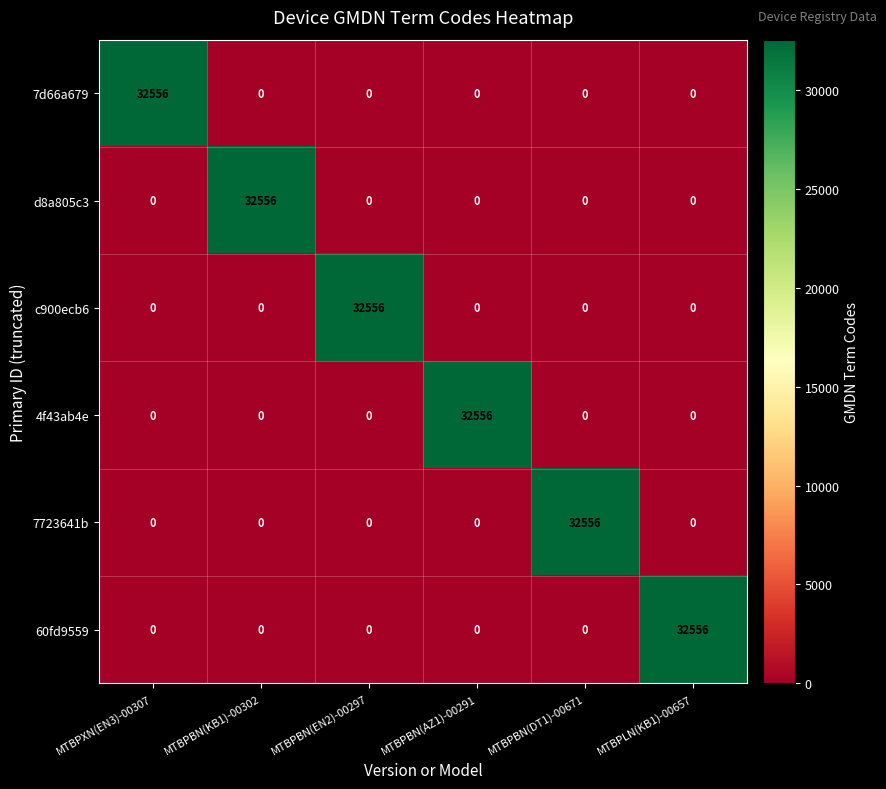

Is it true that 4f43ab4e equals 0 at MTBPLN(KB1)-00657?

True